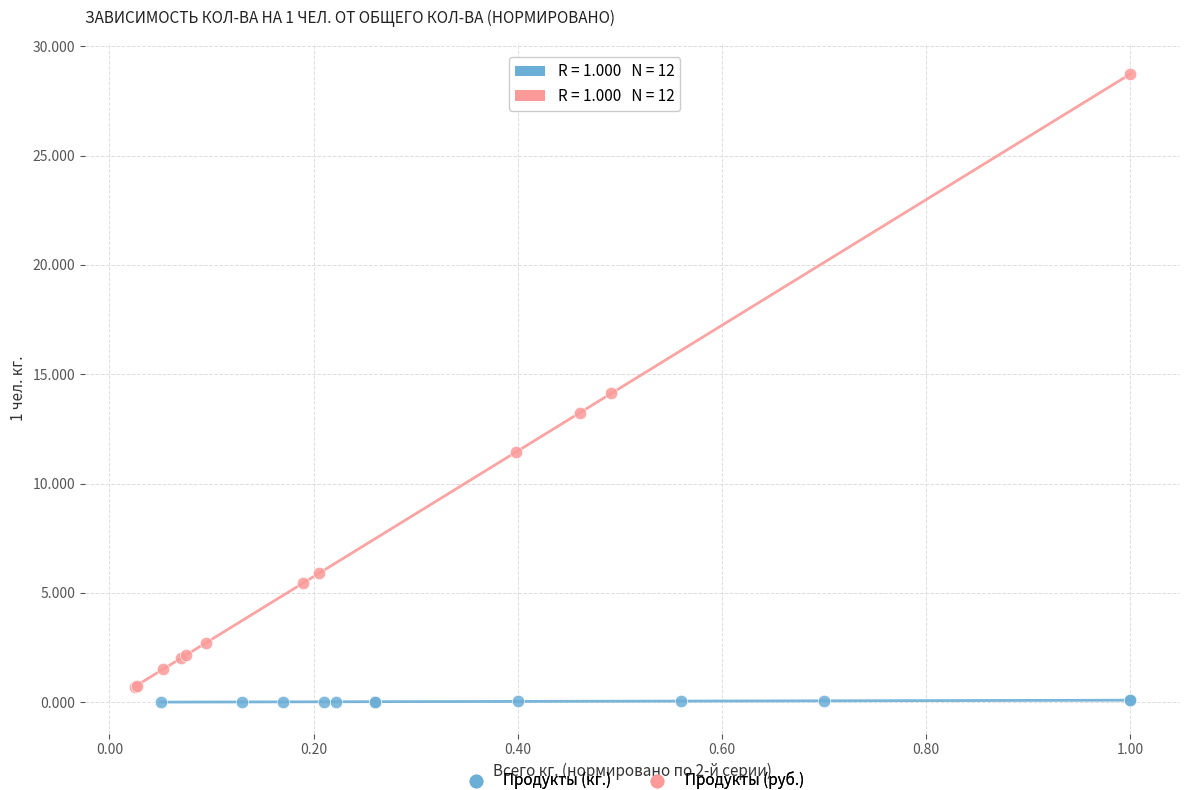

Which series reaches the minimum Y coordinate?

Продукты (кг.)